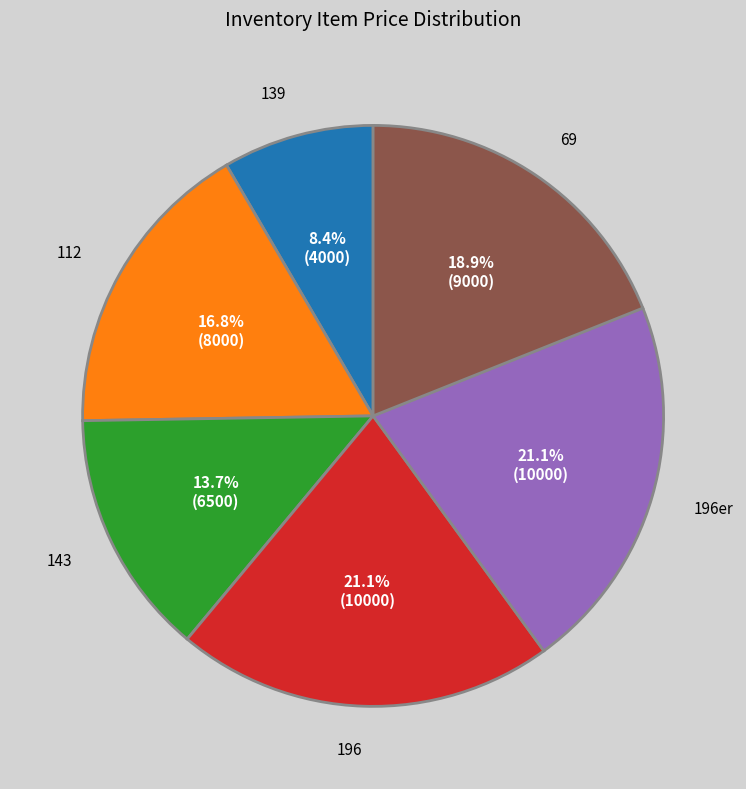

How many segments does this pie chart have?

6